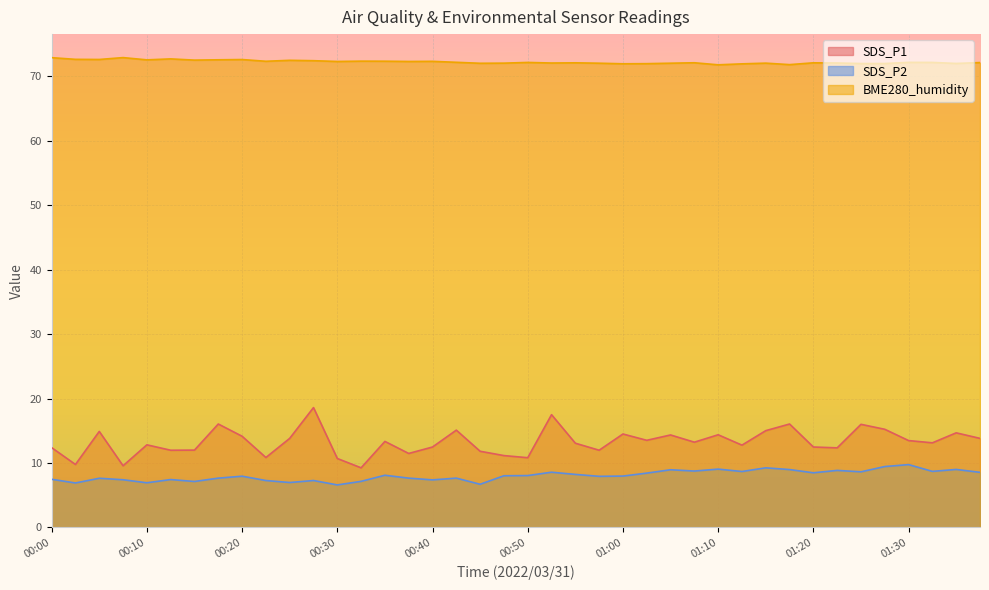

The value of BME280_humidity at 00:45 is 72.0. True or false?

True